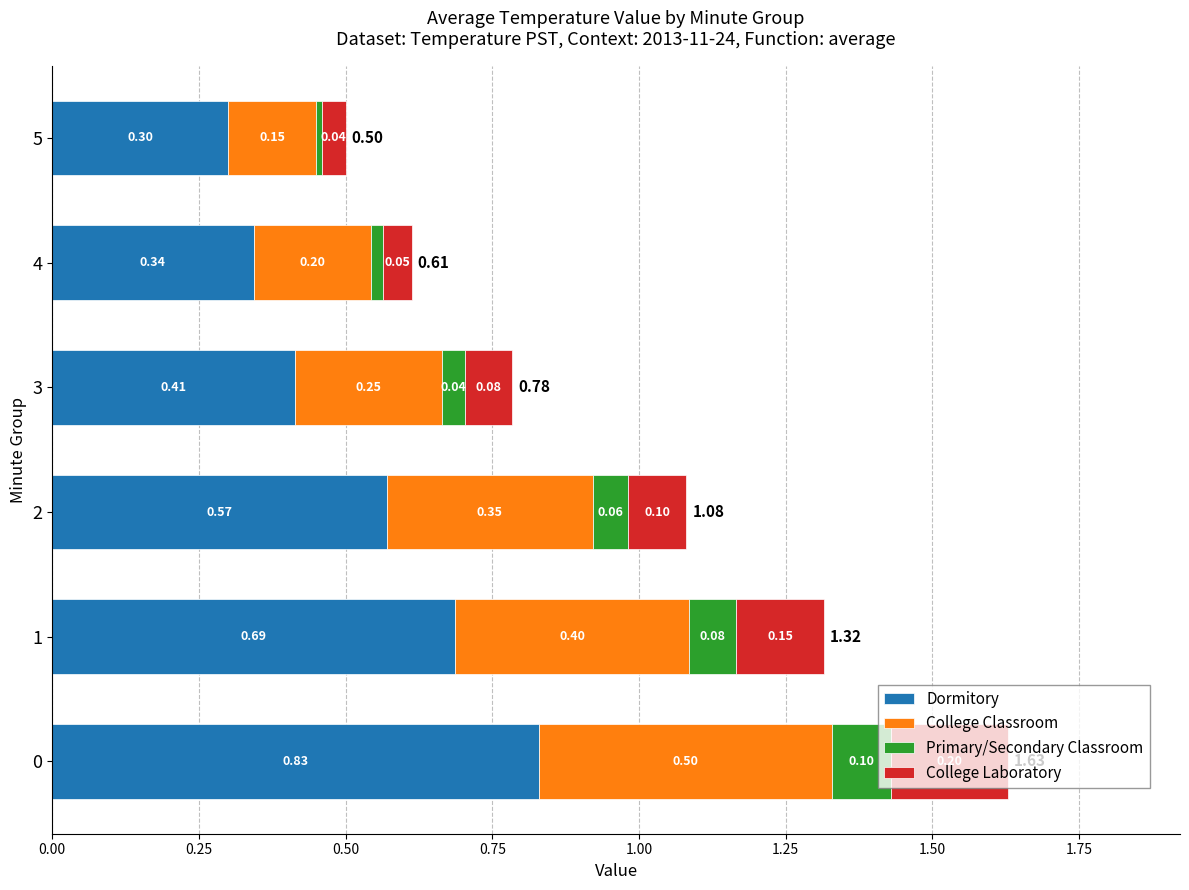

What is the total value across all series at 5?

0.5